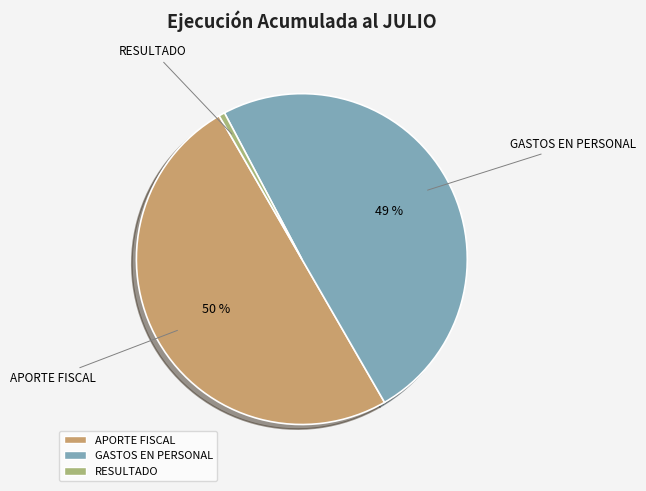

What is the largest slice in the pie chart?

APORTE FISCAL